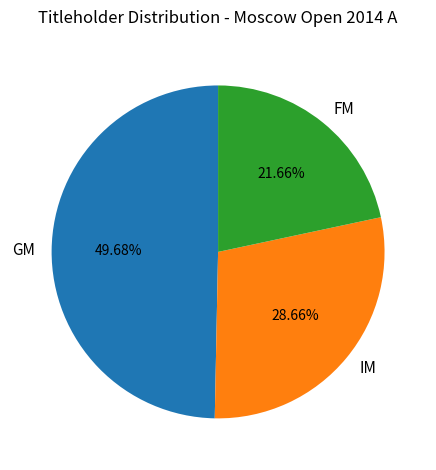

What percentage is NOT represented by GM?

50.3%